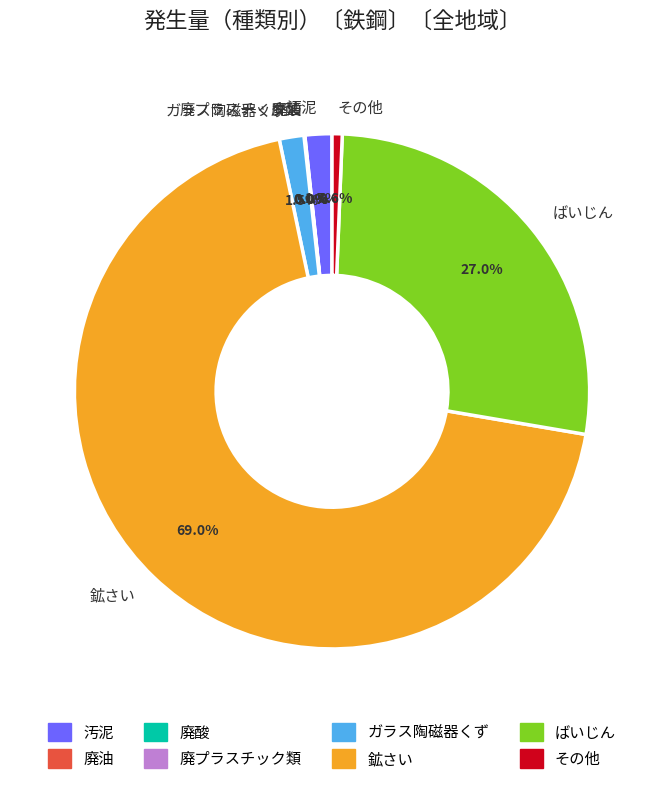

What percentage is the 鉱さい slice, to the nearest percent?

69%